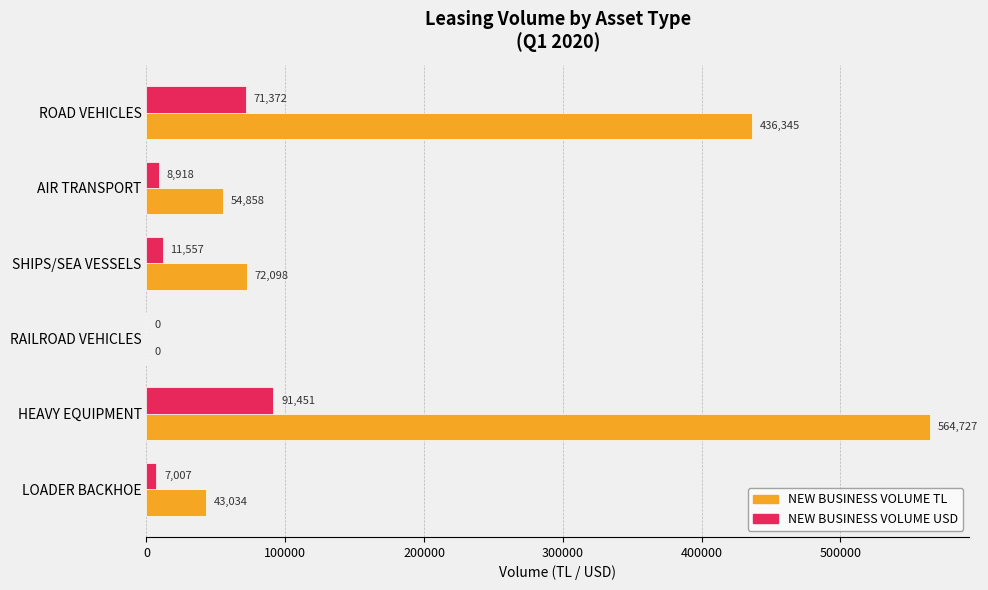

Which series has the largest range (max minus min)?

NEW BUSINESS VOLUME TL